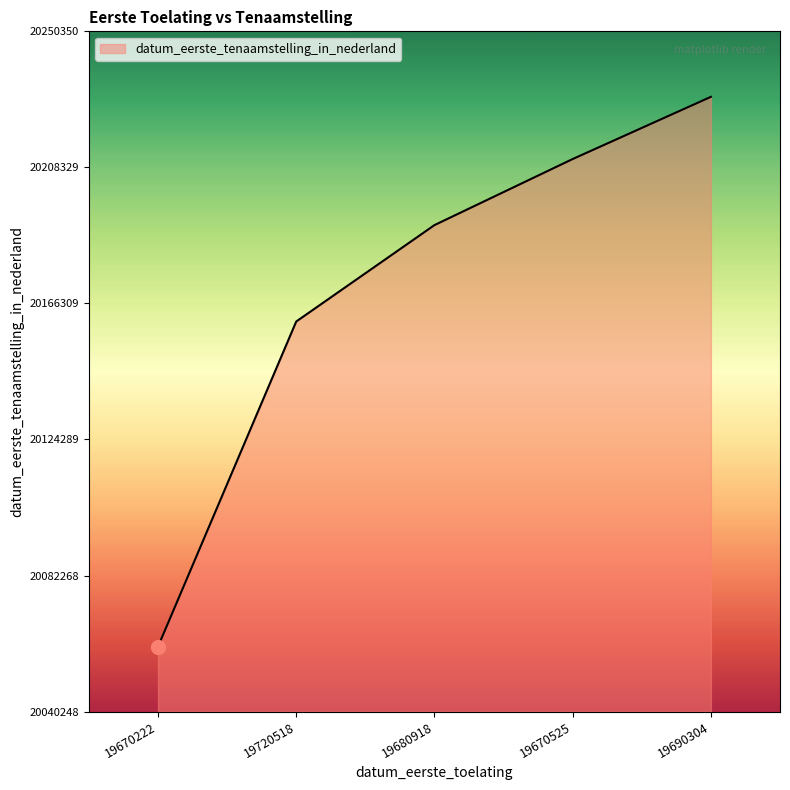

Reading left to right, list all the values displayed in this chart.

19670222=20060309	19720518=20160727	19680918=20190502	19670525=20210909	19690304=20230120